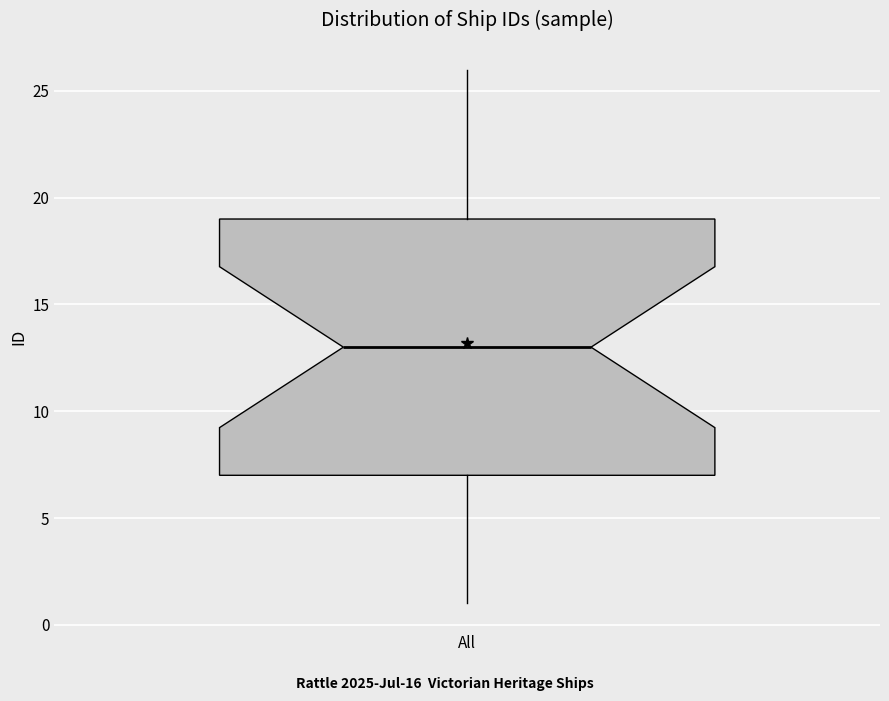

Read this box plot against the y-axis: the position of the median line, the range covered by the box, and the ends of both whiskers. The values are not printed on the chart, so give them approximately, as read against the axis.

median 13, box 7 to 19, whiskers 1 to 26